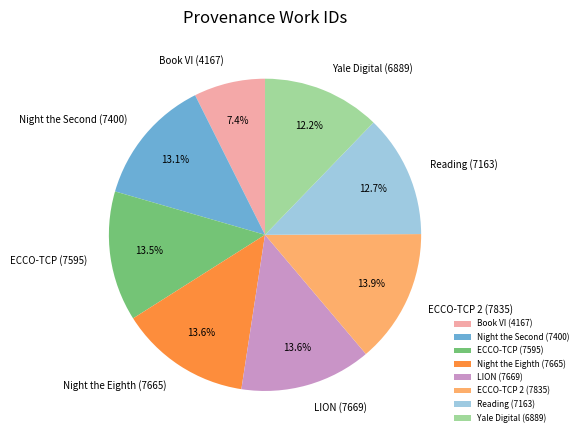

Does any single category account for the majority?

No